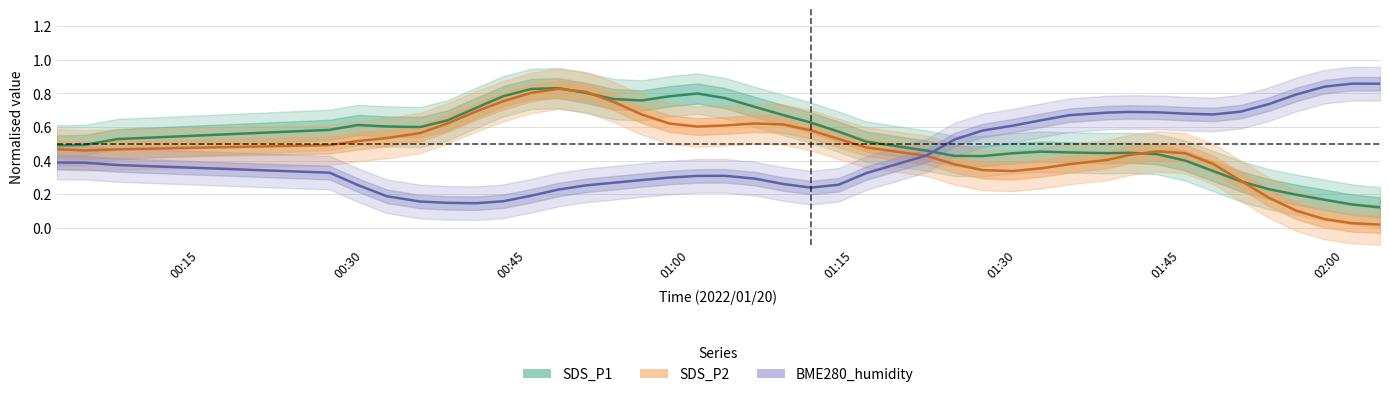

True or false: SDS_P2 has more than 0 interior local peaks.

True